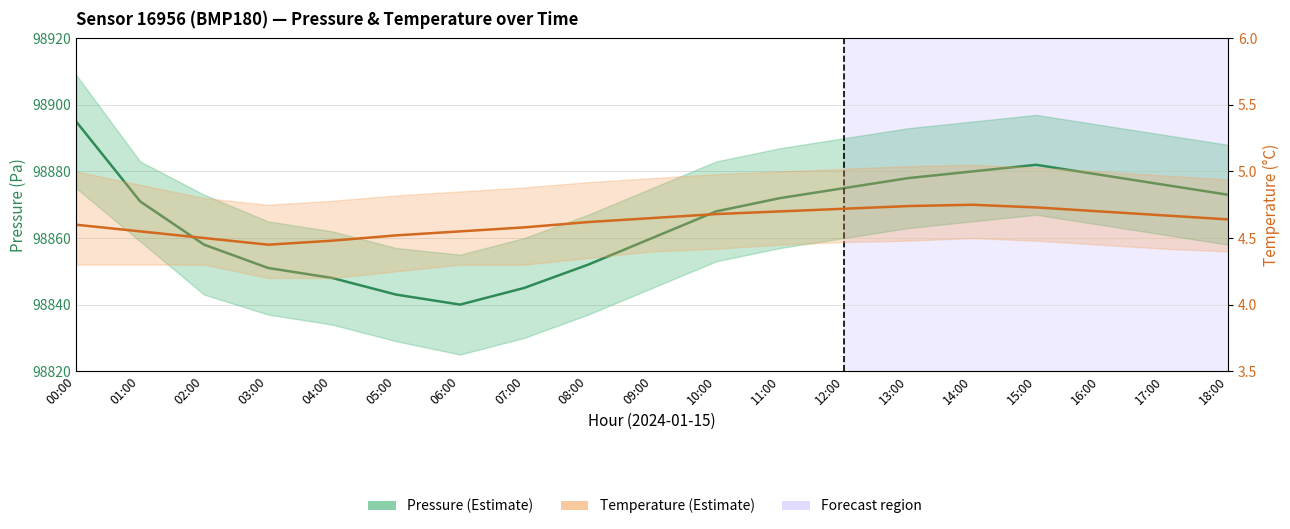

Rank the series by their maximum value, from lowest to highest.

Temperature (°C), Pressure (Pa)